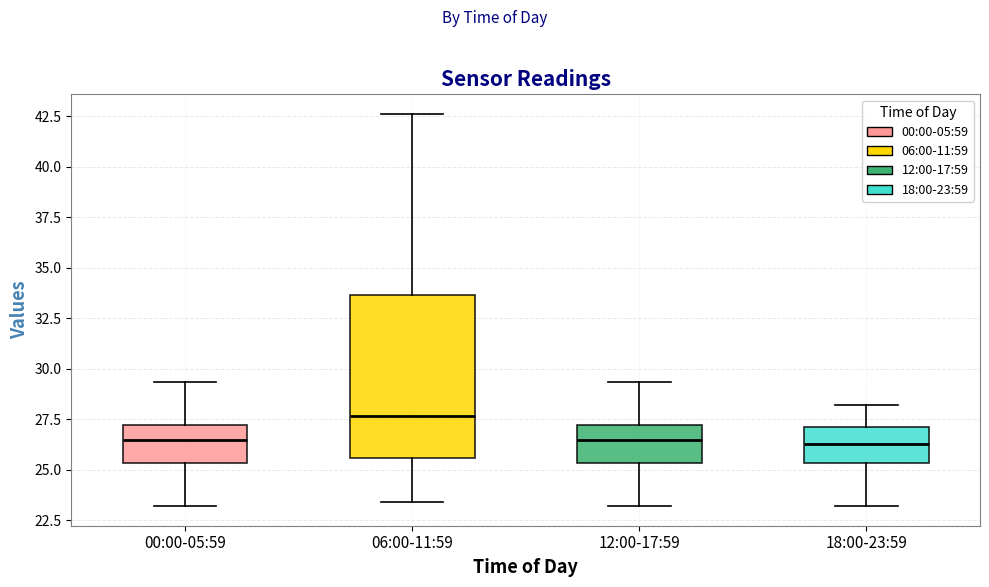

Comparing the boxes themselves (not the whiskers), which one is the tallest?

06:00-11:59